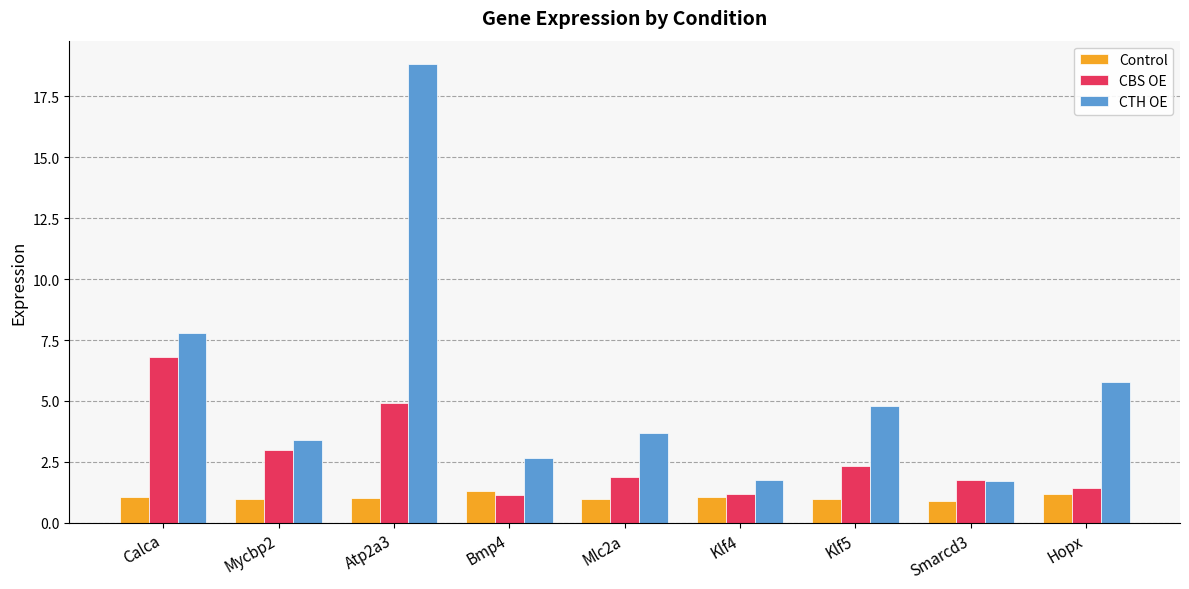

What value does the CTH OE series have at Mlc2a?

3.7